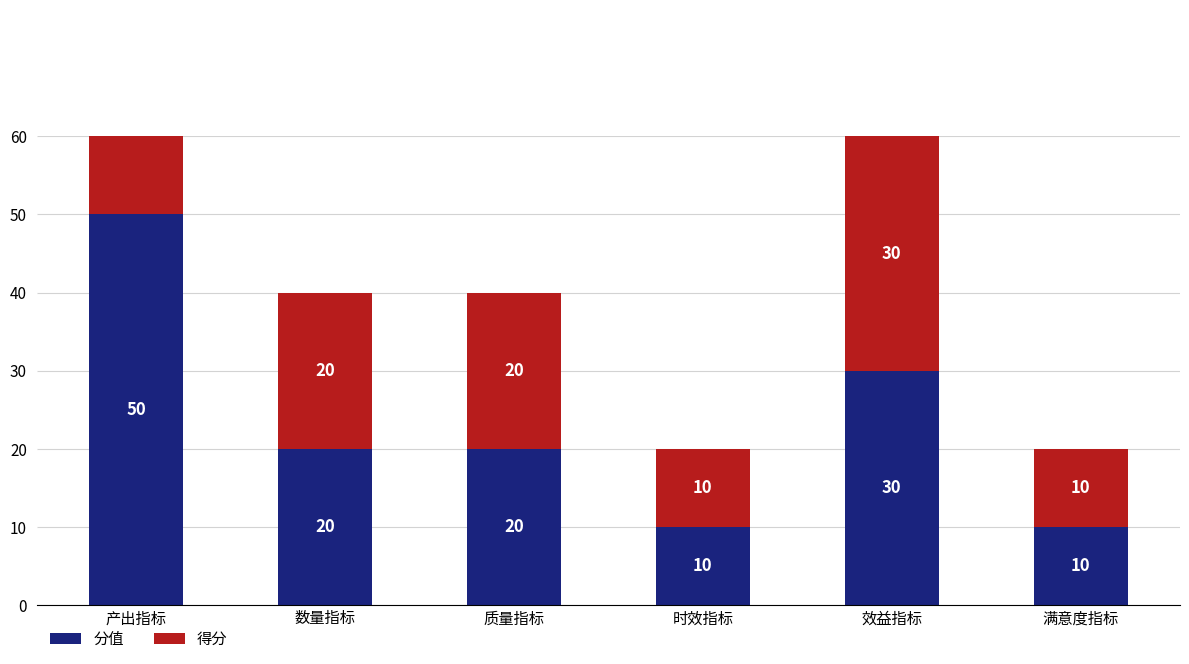

What is the sum of all 分值 values?

140